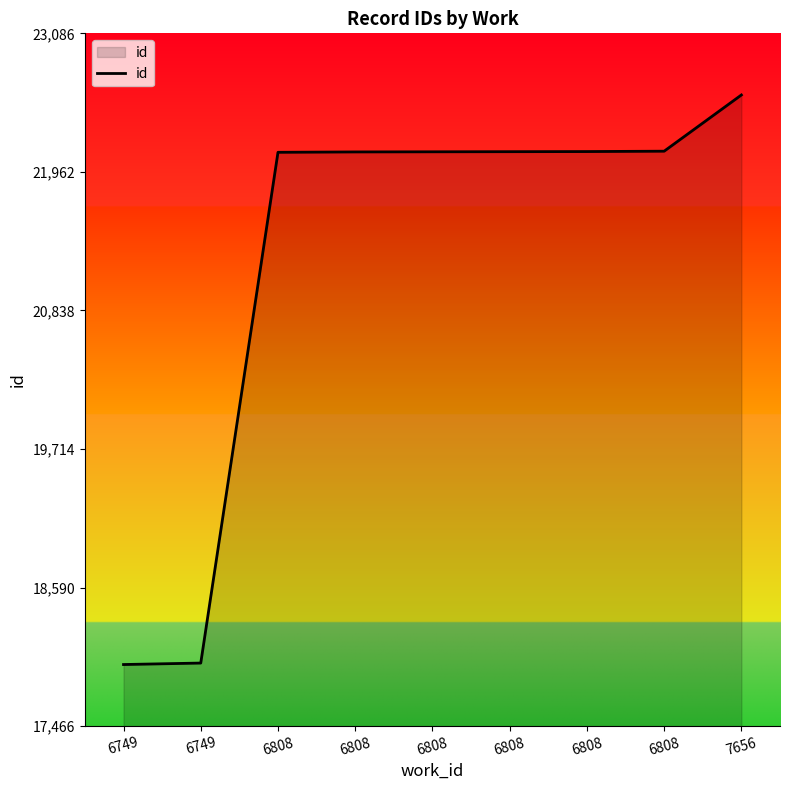

Where is the data nearest to the value 20276?

6808